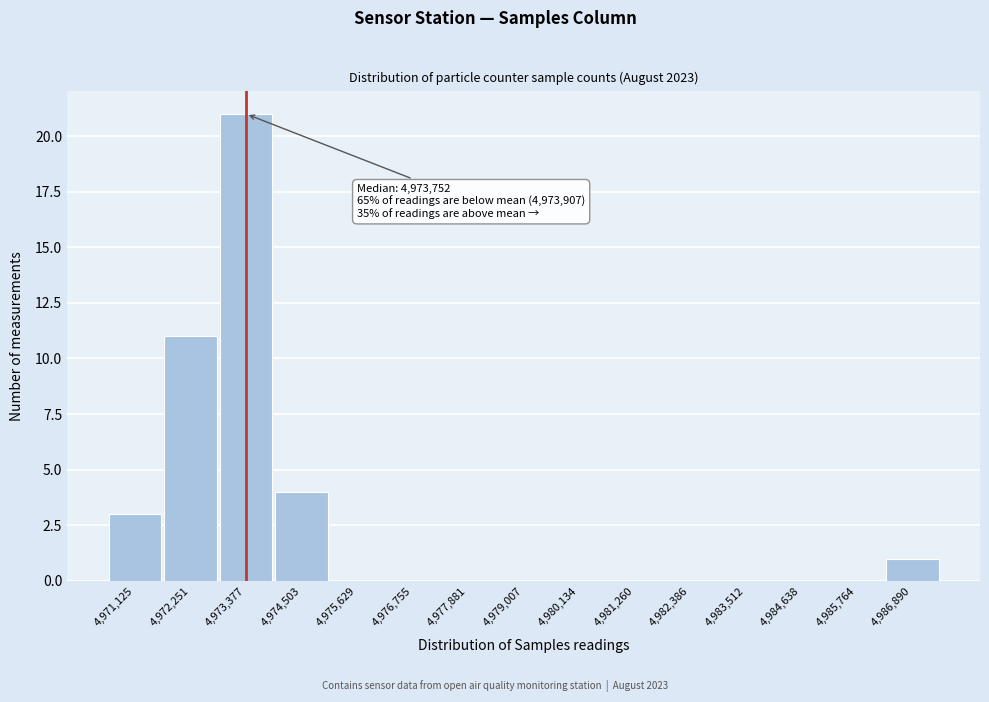

Reading right to left, transcribe all the data shown in this chart.

4,986,890=1	4,985,764=0	4,984,638=0	4,983,512=0	4,982,386=0	4,981,260=0	4,980,134=0	4,979,007=0	4,977,881=0	4,976,755=0	4,975,629=0	4,974,503=4	4,973,377=21	4,972,251=11	4,971,125=3